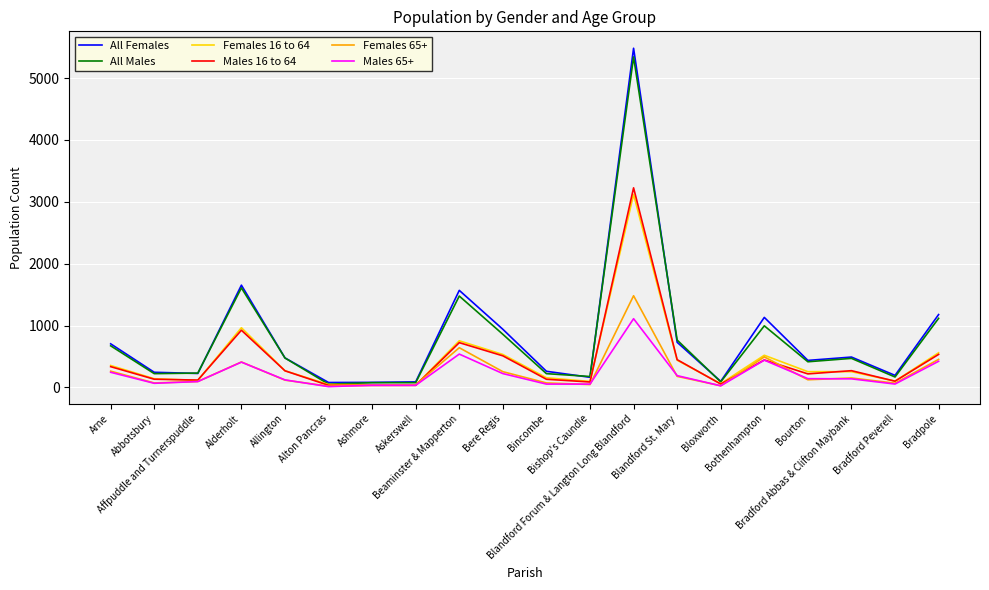

What is the maximum value shown in the chart?

5482